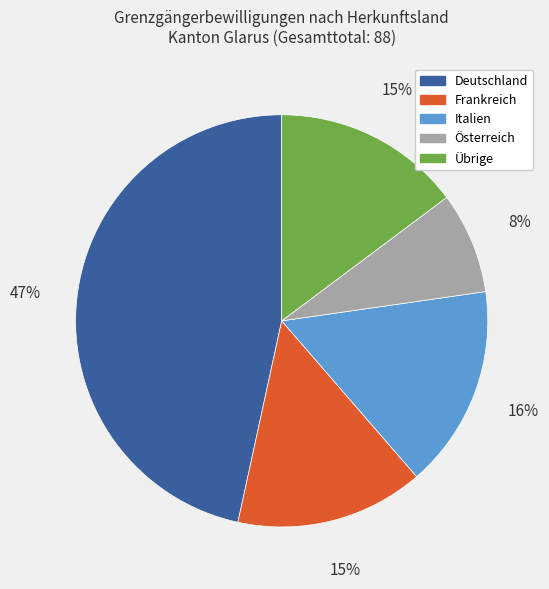

How many segments does this pie chart have?

5